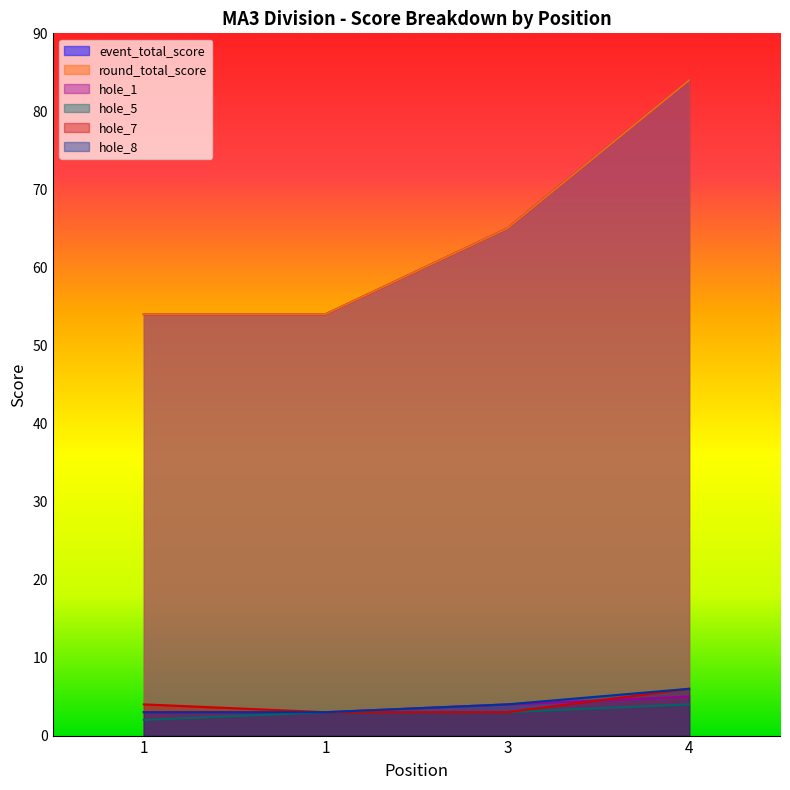

The value of hole_5 at 4 is 4. True or false?

True